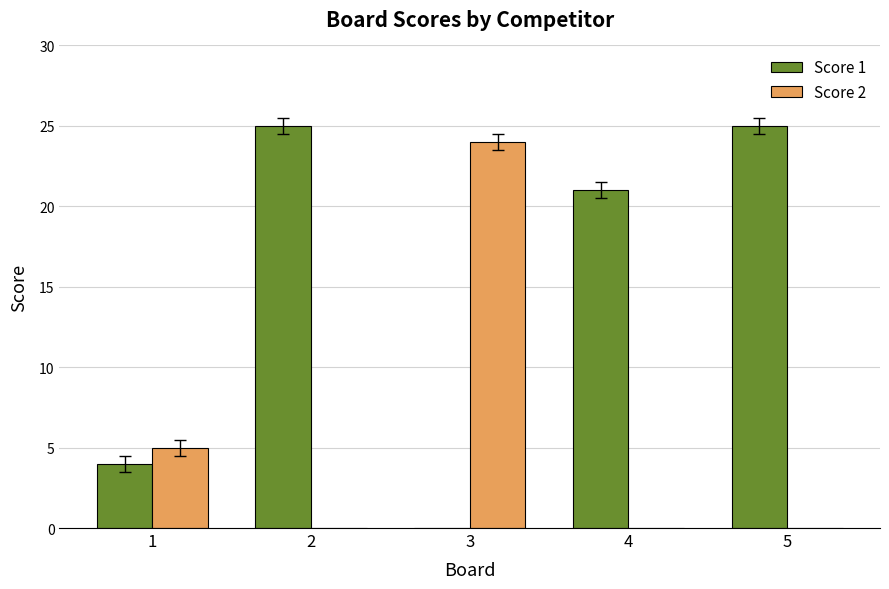

Which series changed the most between 3 and 4?

Score 2